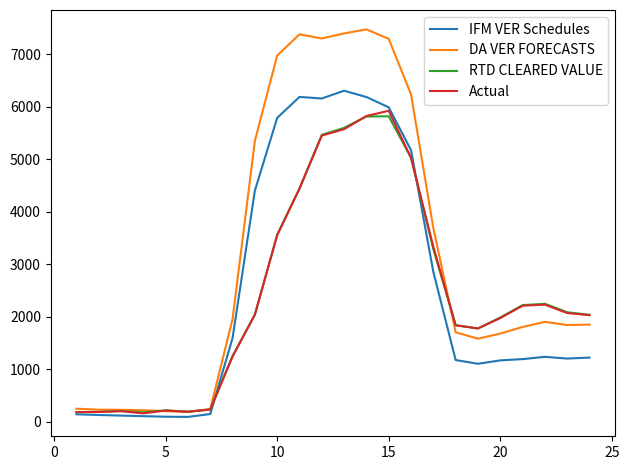

Which series has the largest range (max minus min)?

DA VER FORECASTS